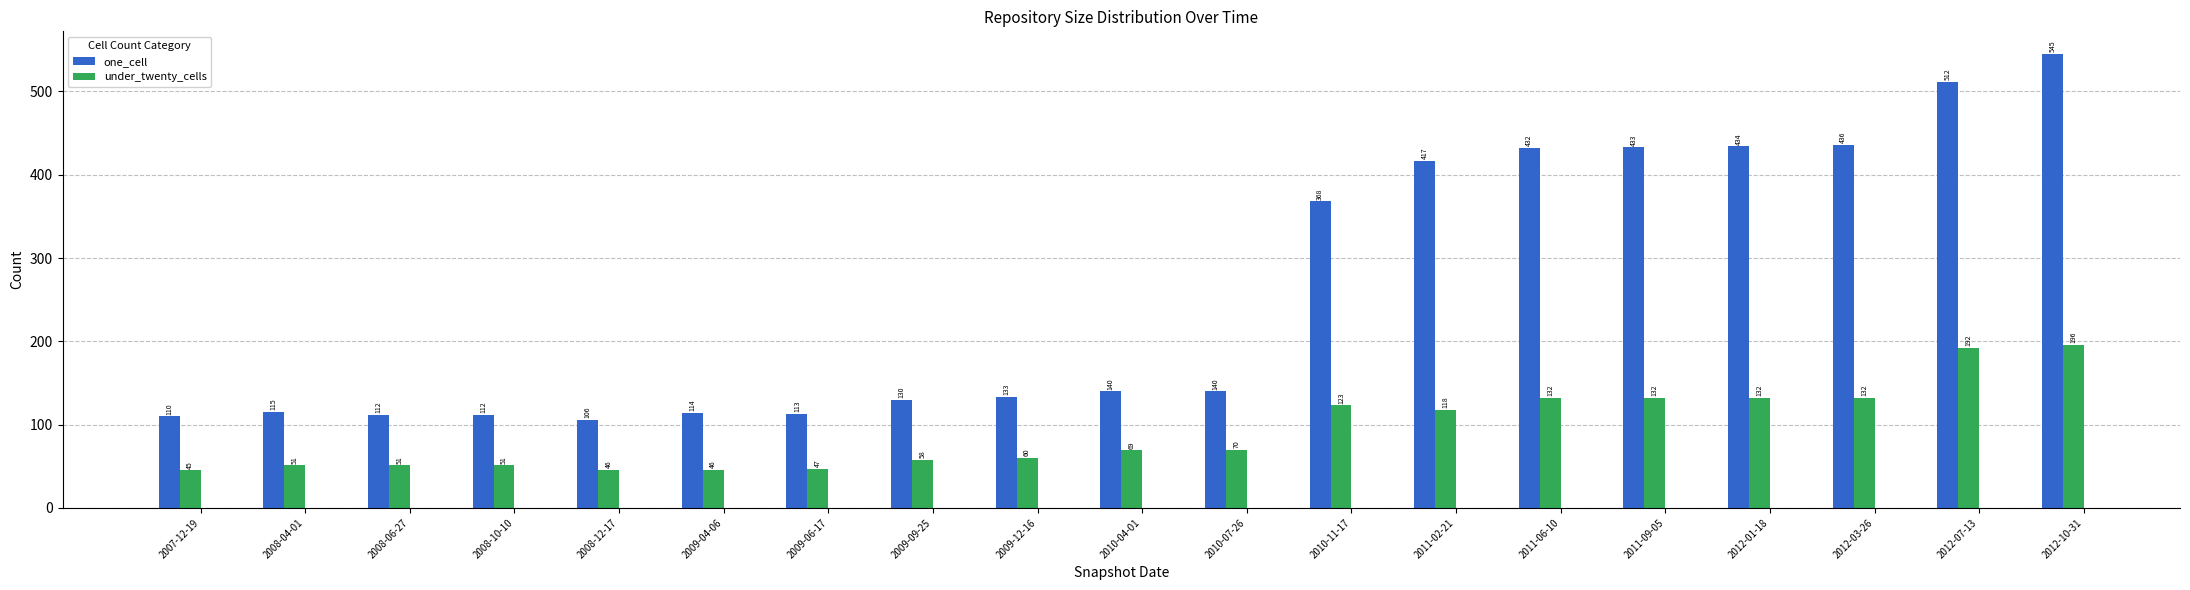

Where is under_twenty_cells nearest to the value 120?

2011-02-21